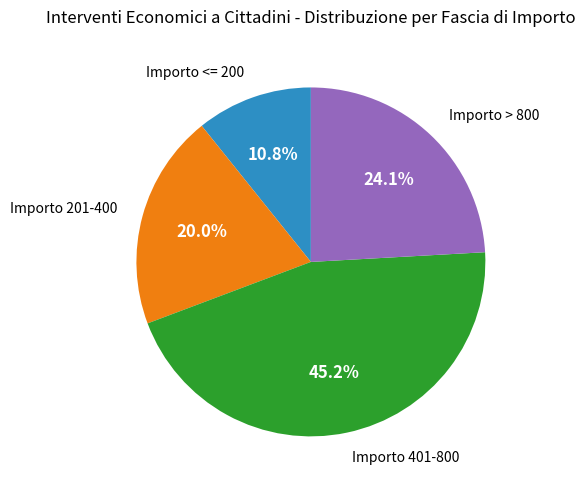

Is there a majority slice in this chart?

No